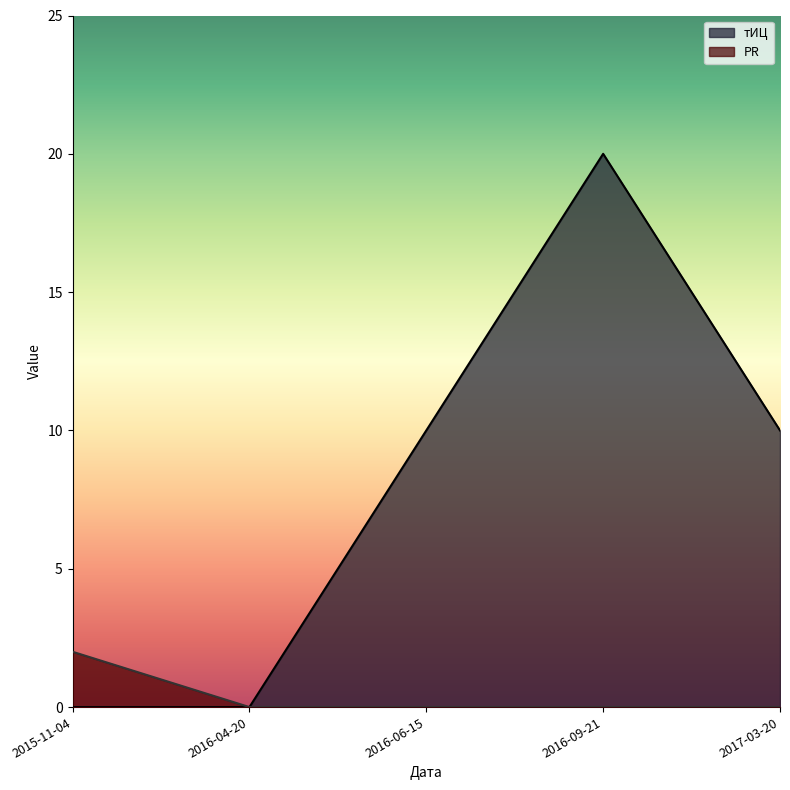

Is the value of тИЦ at 2017-03-20 greater than the value of PR at 2017-03-20?

Yes